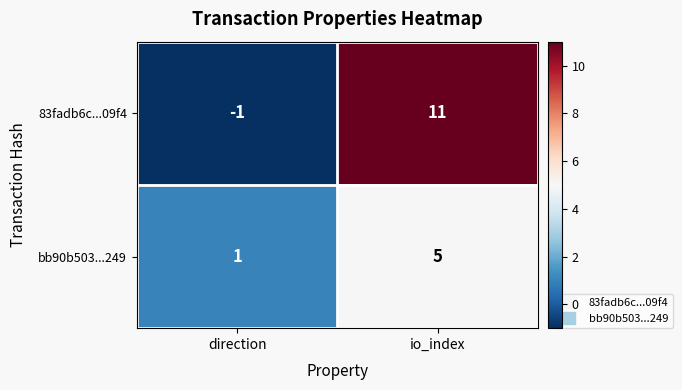

What is the average value of the bb90b503...249 series?

3